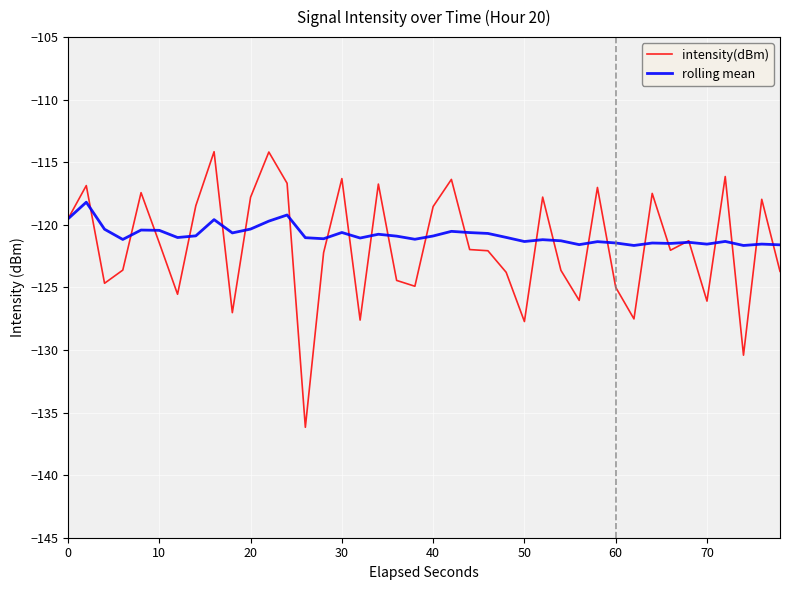

Rank the series by their maximum value, from highest to lowest.

intensity(dBm), rolling mean